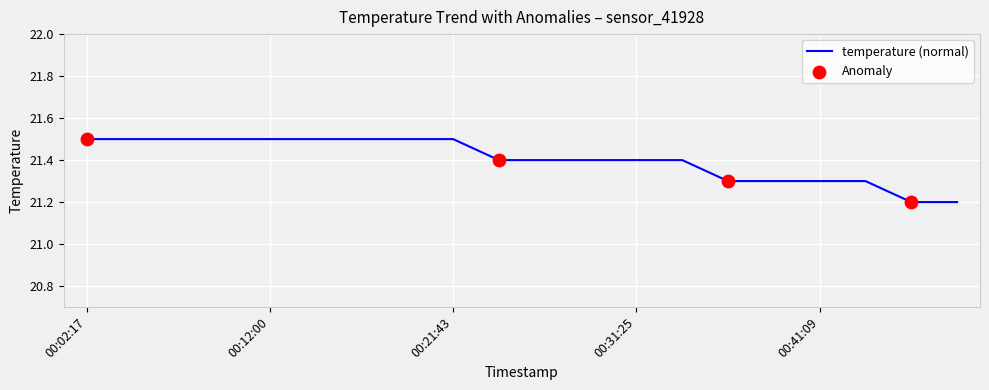

What is the smallest value displayed?

21.2